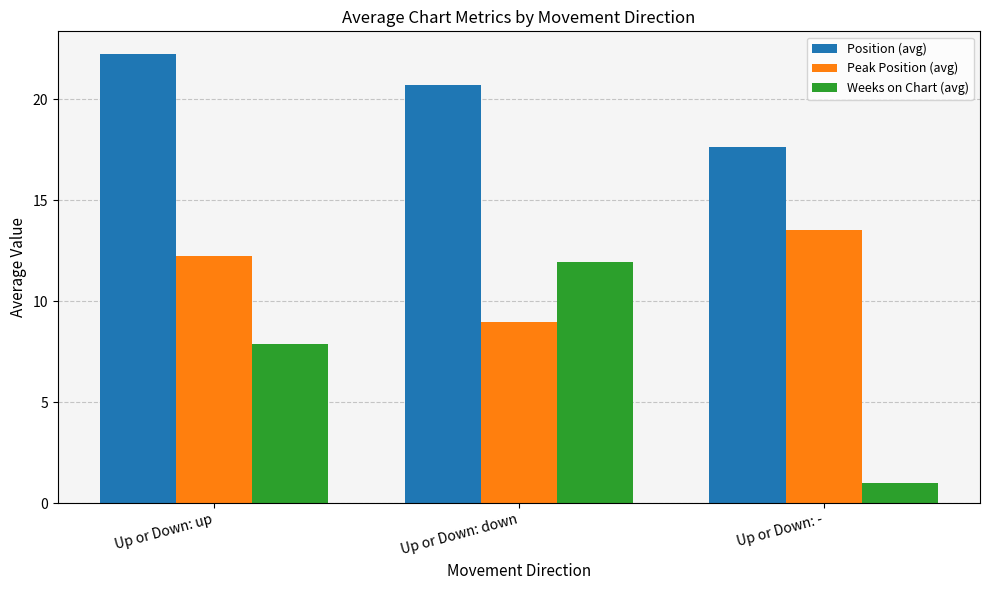

How many data points does each series have?

3